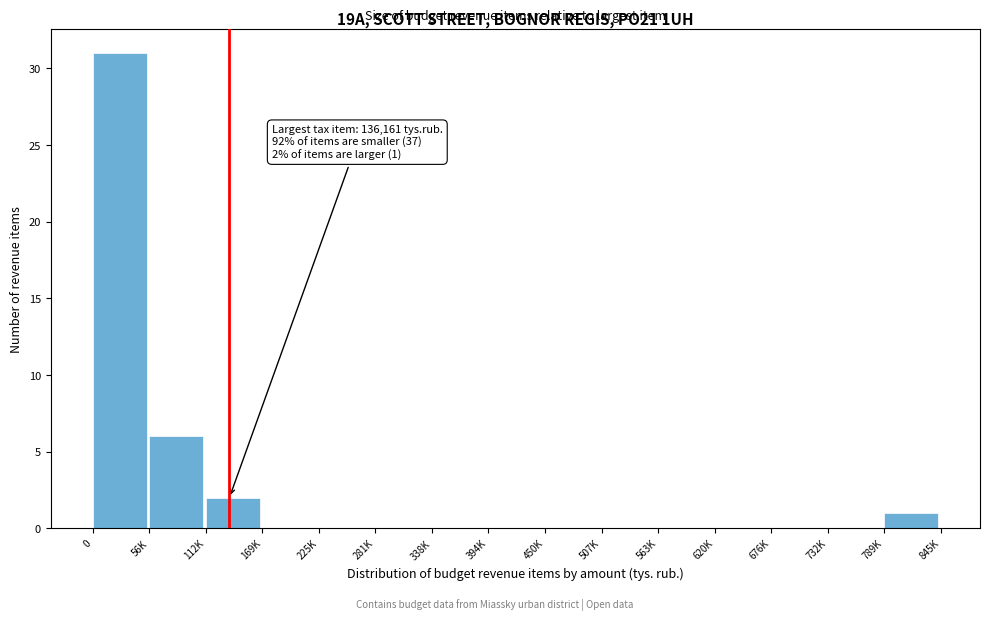

Reading right to left, what are all the values shown in this chart?

789K=1	732K=0	676K=0	620K=0	563K=0	507K=0	450K=0	394K=0	338K=0	281K=0	225K=0	169K=0	112K=2	56K=6	0=31